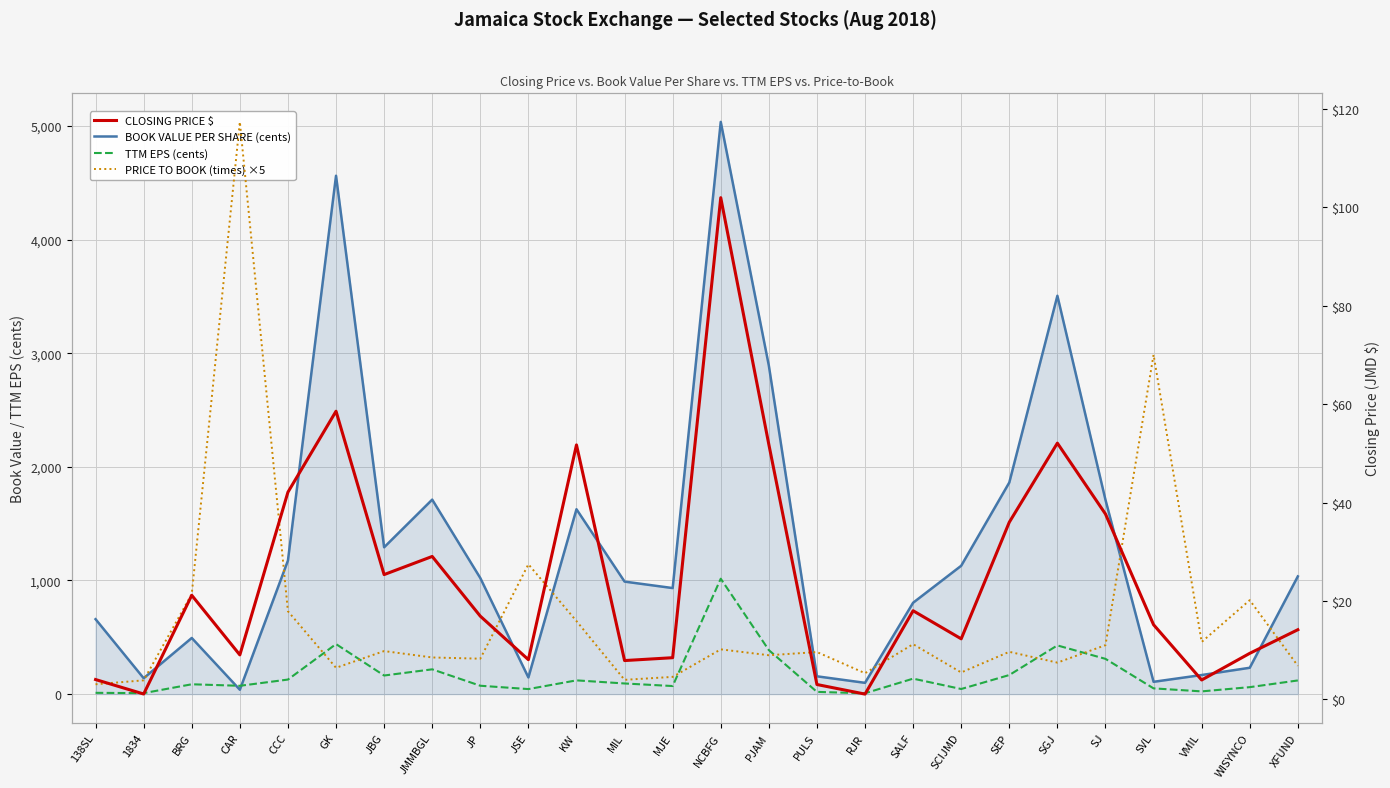

How many interior local peaks does the BOOK VALUE PER SHARE (cents) series have?

6